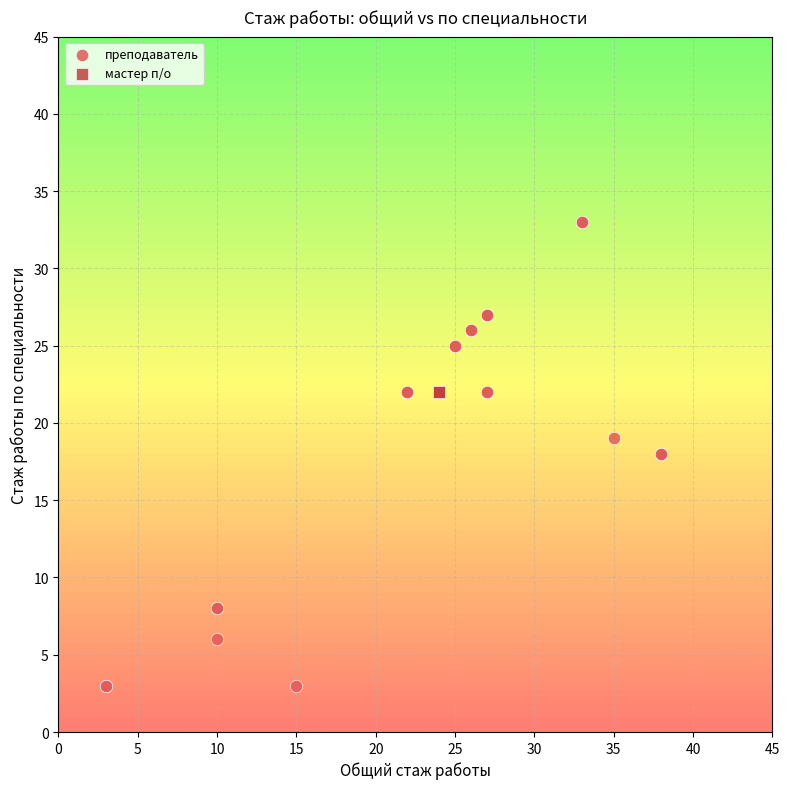

Which series reaches the minimum Y coordinate?

преподаватель